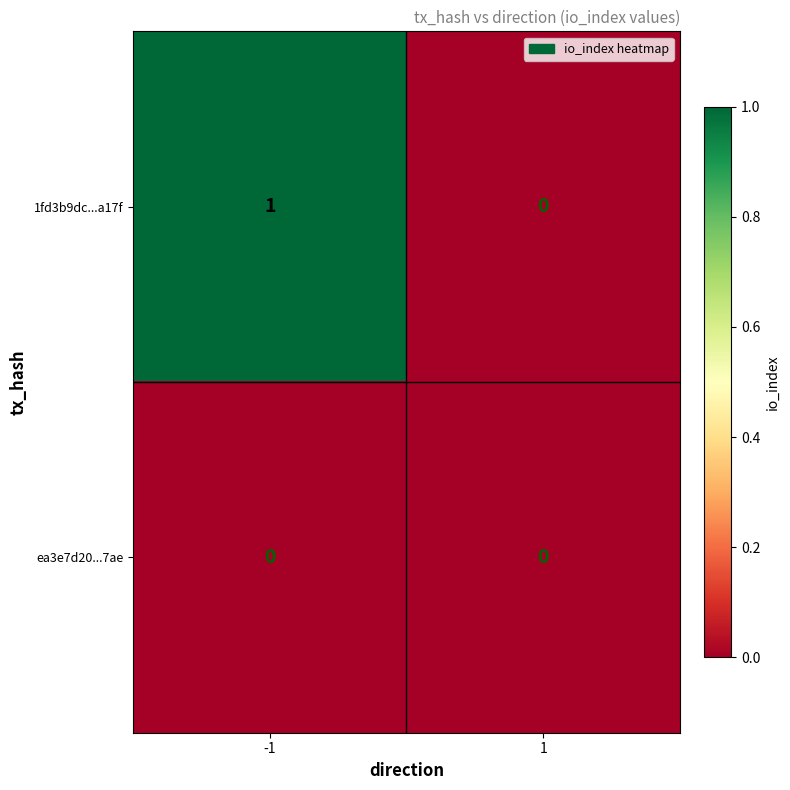

At which category does the chart reach its peak across all series?

-1